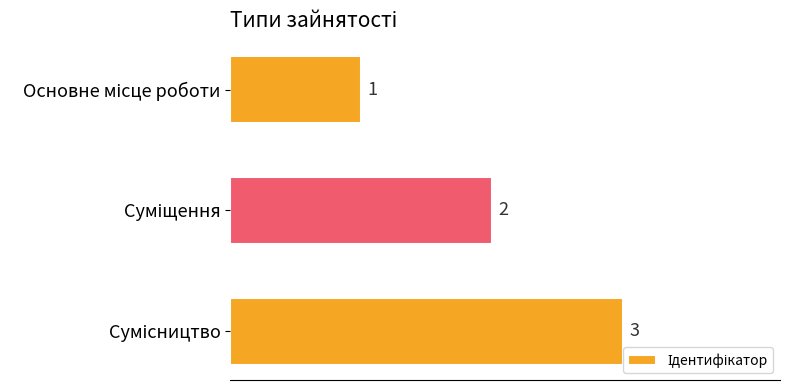

What is the sum of all values?

6